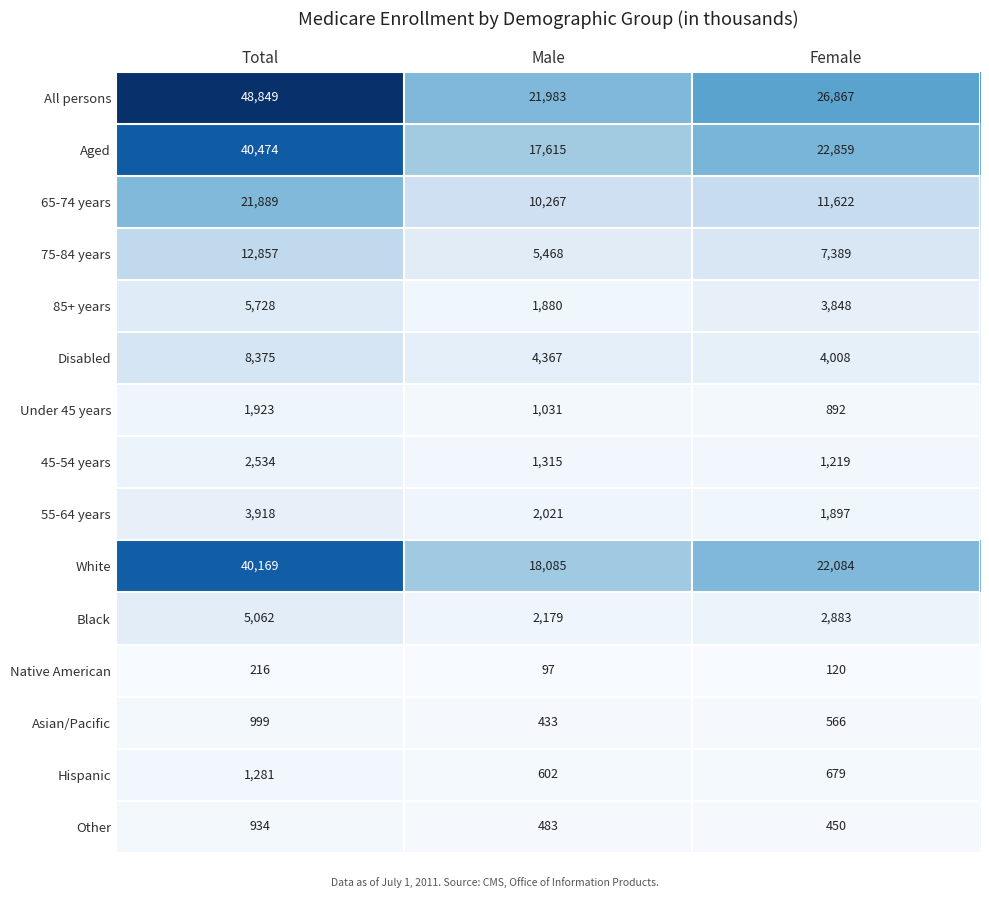

At which label is 75-84 years closest to 9162?

Female